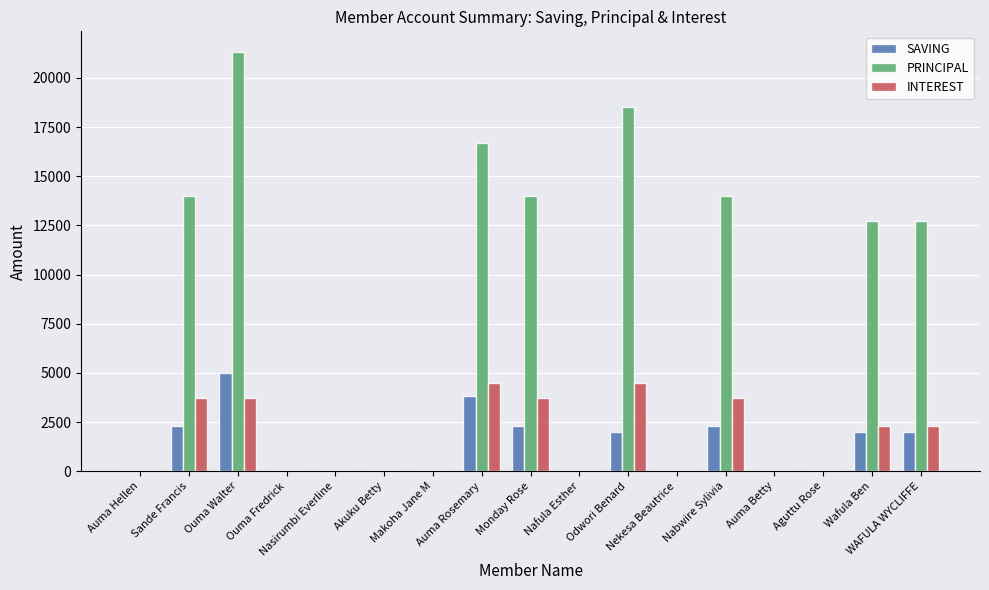

What are all the series names shown in the legend?

SAVING, PRINCIPAL, INTEREST